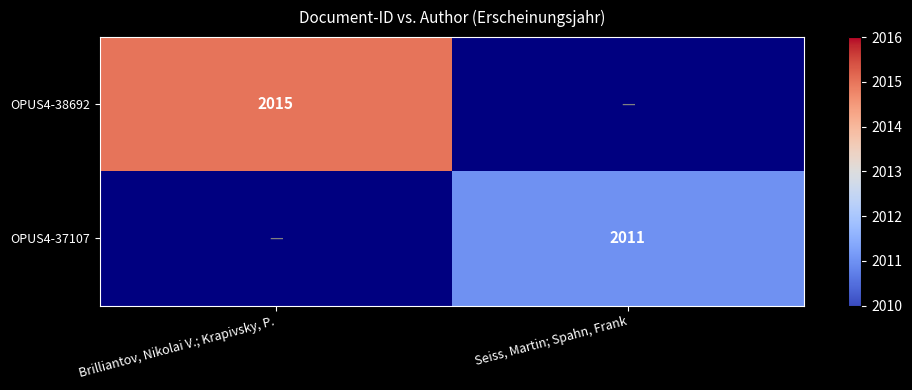

At which label is OPUS4-38692 closest to 2015?

Brilliantov, Nikolai V.; Krapivsky, P.